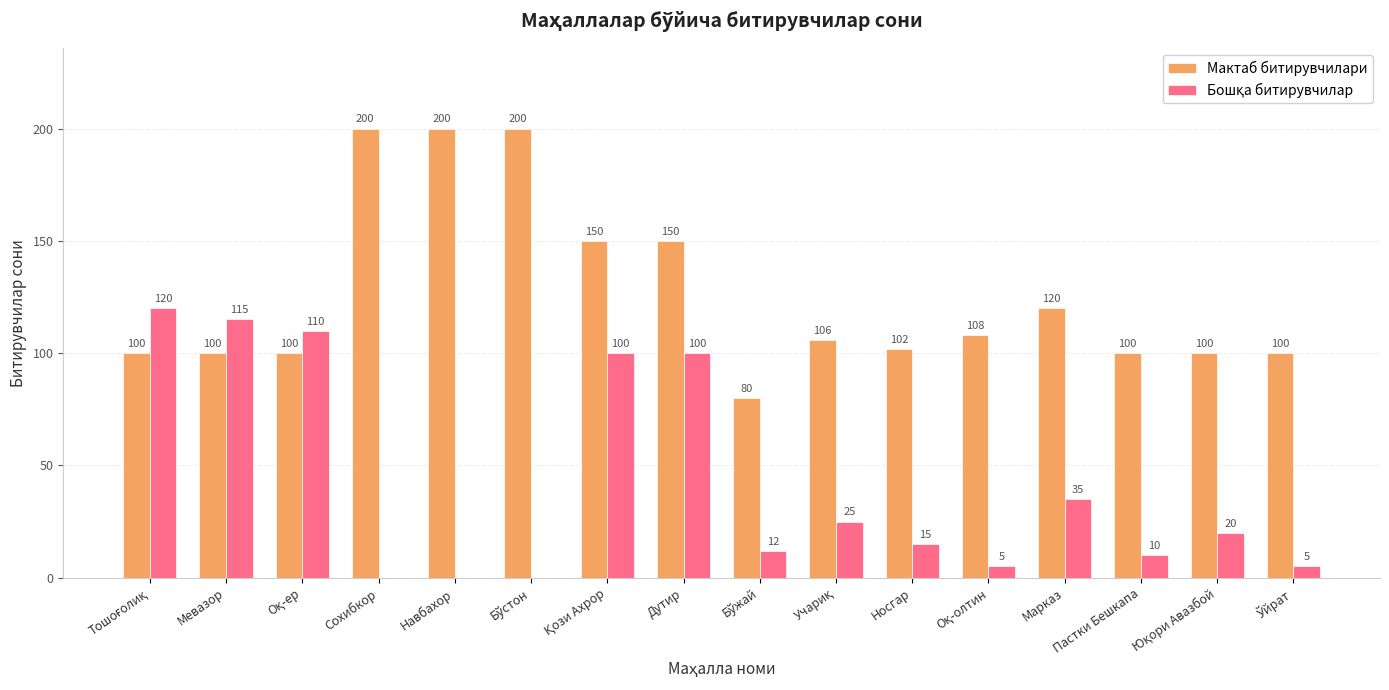

Are the bars grouped side by side (vs. stacked)?

Yes